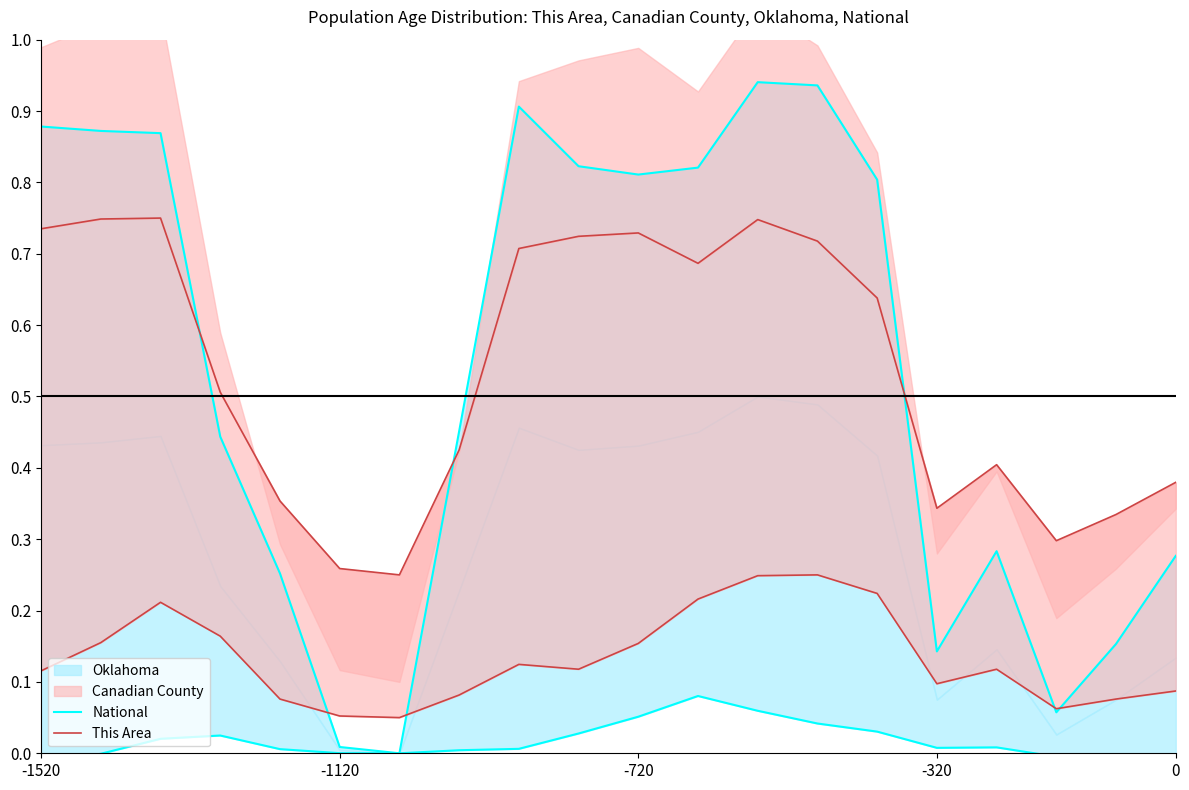

What is the value of the This Area point at the 12th from the left?

0.7